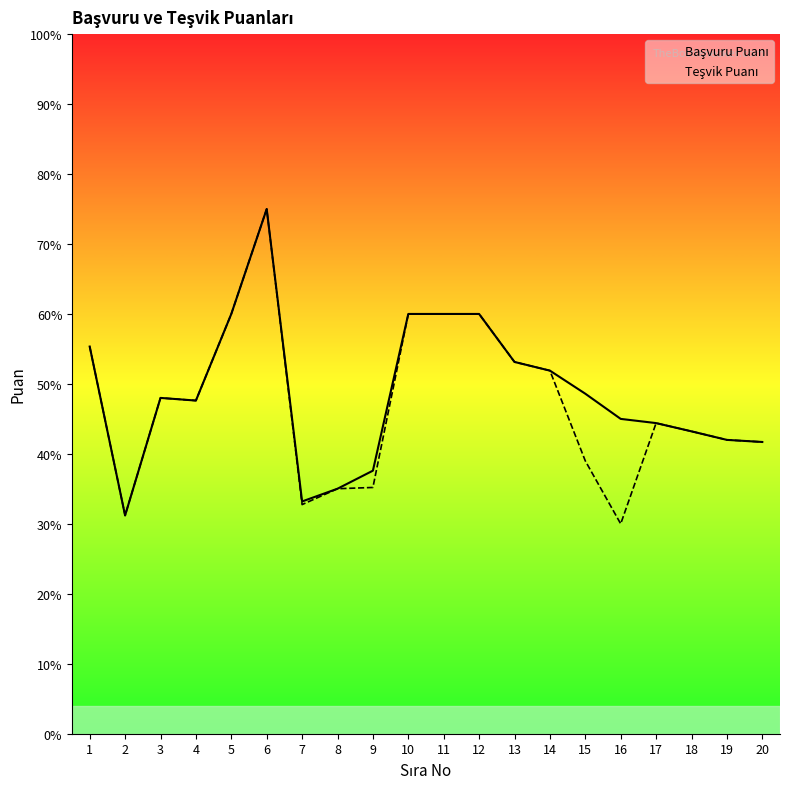

Reading left to right, transcribe all the data shown in this chart.

Başvuru Puanı: 55.3	31.2	48.0	47.6	60.0	75.0	33.2	35.0	37.6	60.0	60.0	60.0	53.1	51.9	48.6	45.0	44.4	43.2	42.0	41.7
Teşvik Puanı: 55.3	31.2	48.0	47.6	60.0	75.0	32.8	35.0	35.2	60.0	60.0	60.0	53.1	51.9	39.0	30.0	44.4	43.2	42.0	41.7